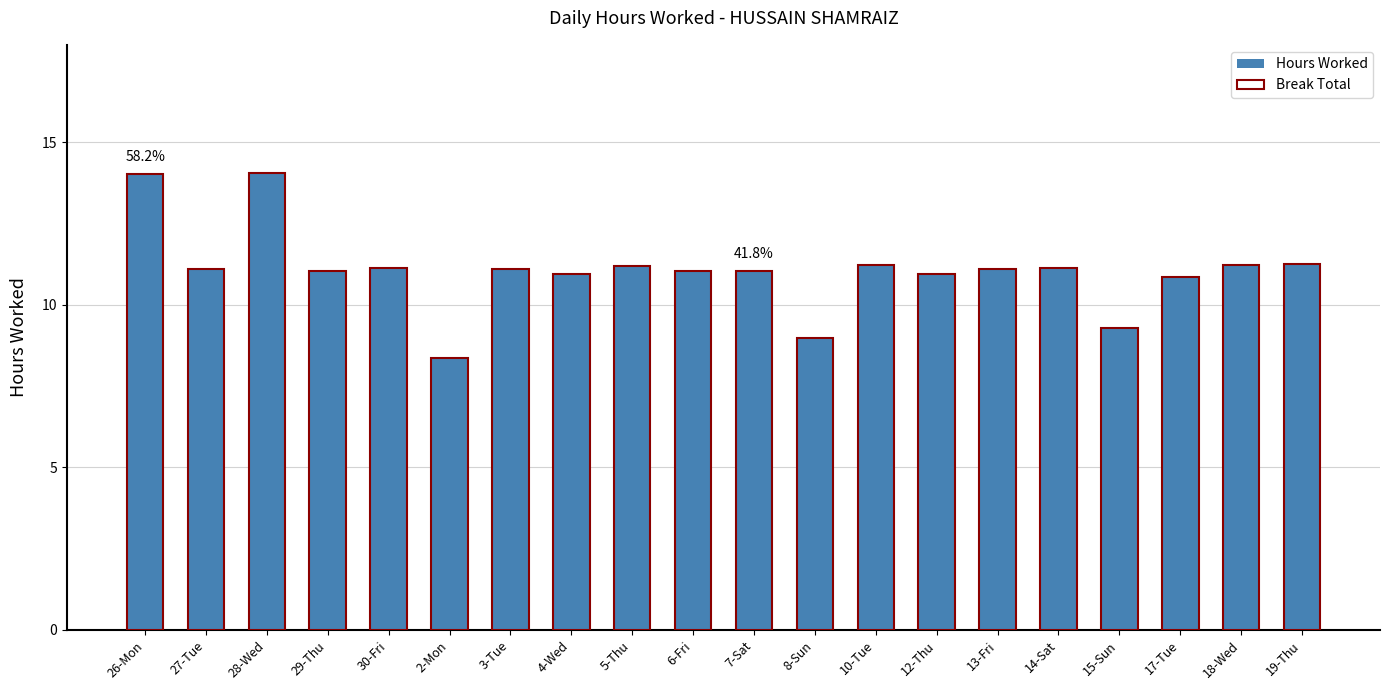

Which series has the largest range (max minus min)?

Hours Worked